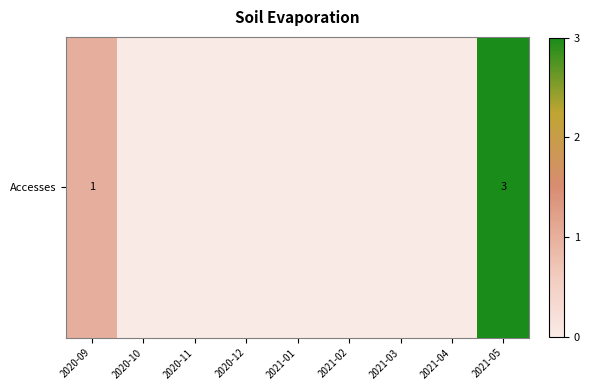

Reading left to right, what are all the values shown in this chart?

2020-09=1	2020-10=0	2020-11=0	2020-12=0	2021-01=0	2021-02=0	2021-03=0	2021-04=0	2021-05=3